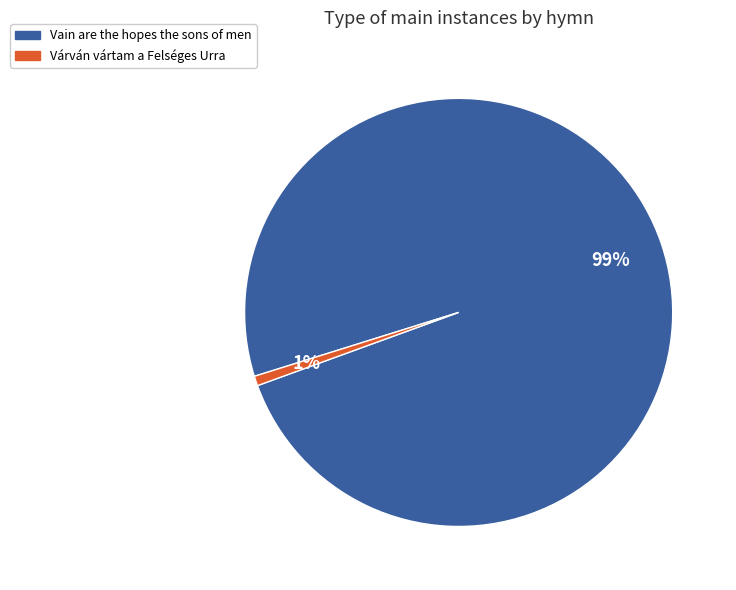

How many slices are in this pie chart?

2